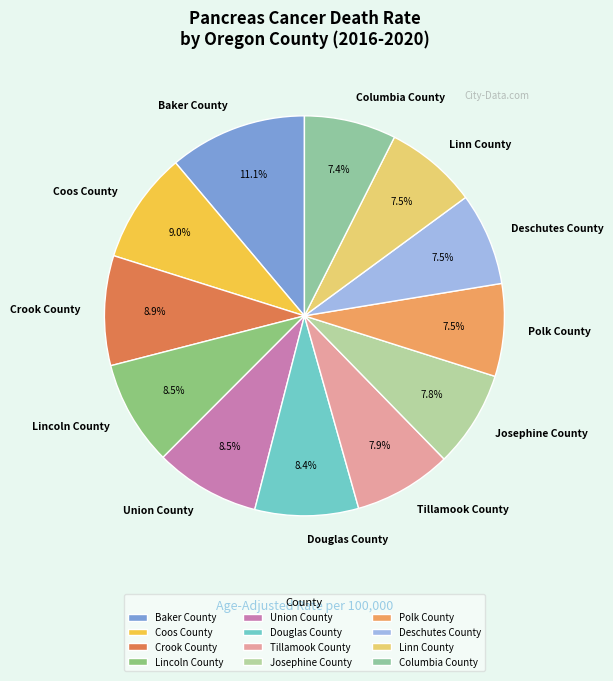

Combined, what portion of the pie is Coos County and Lincoln County?

17.5%